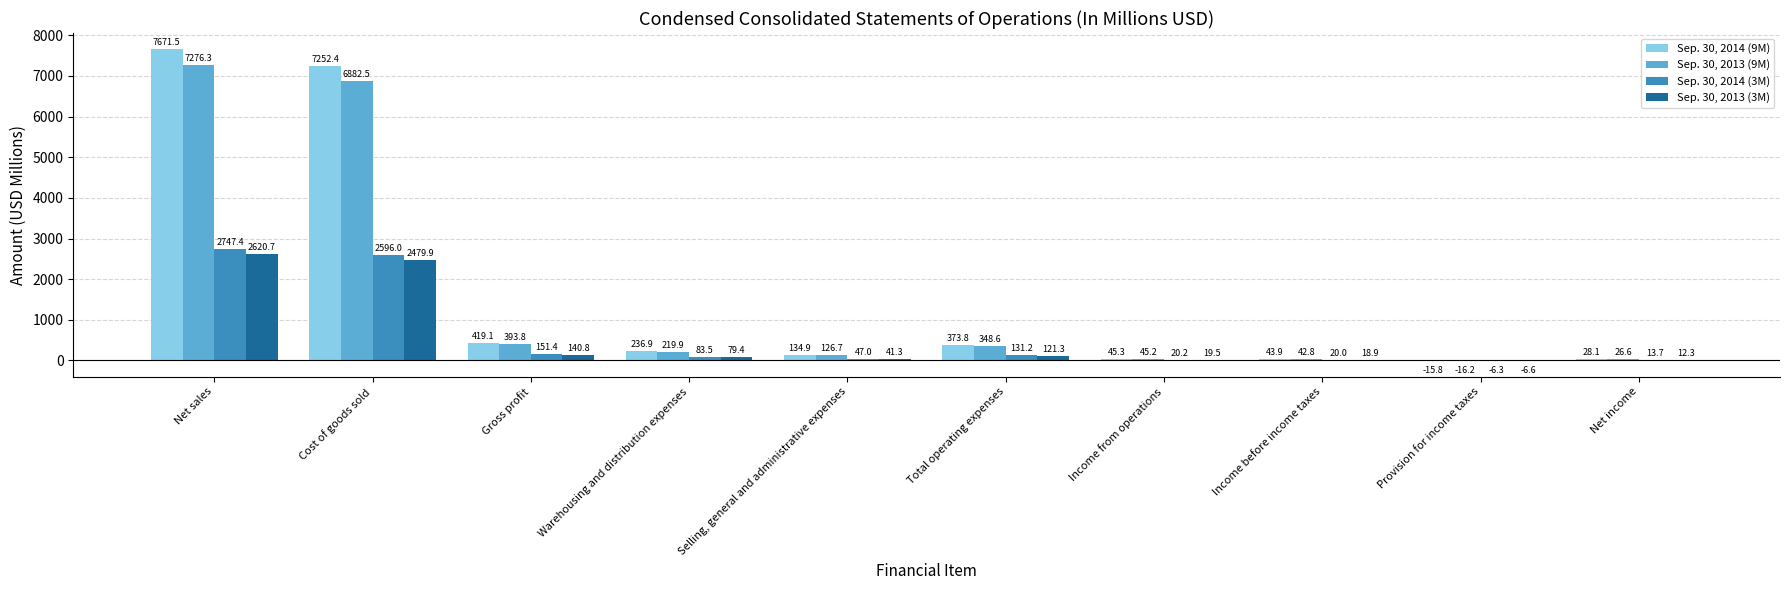

How many values in the Sep. 30, 2014 (3M) series exceed 83?

5